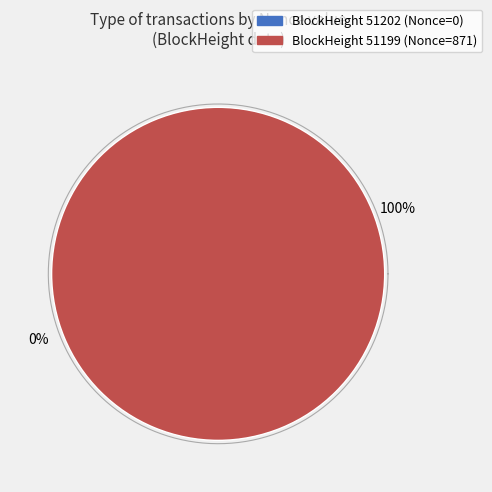

Is the sum of 51202 and 51199 greater than half?

Yes